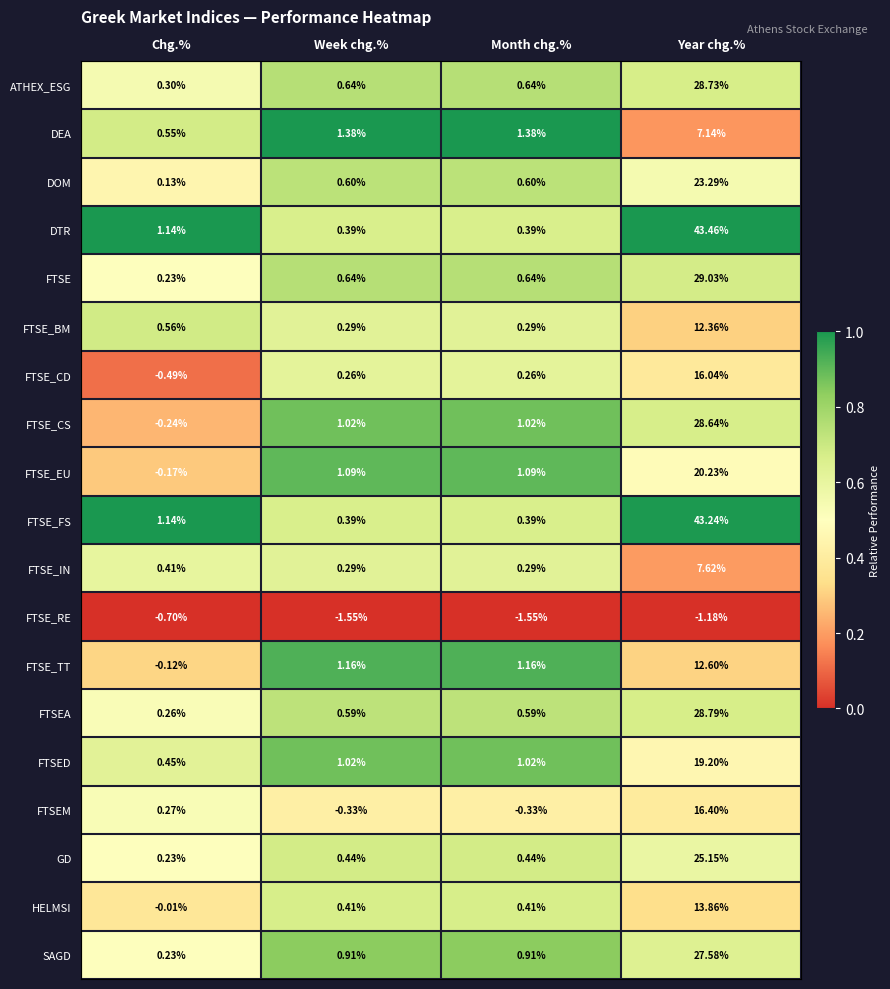

Rank the series by their maximum value, from highest to lowest.

DTR, FTSE_FS, FTSE, FTSEA, ATHEX_ESG, FTSE_CS, SAGD, GD, DOM, FTSE_EU, FTSED, FTSEM, FTSE_CD, HELMSI, FTSE_TT, FTSE_BM, FTSE_IN, DEA, FTSE_RE